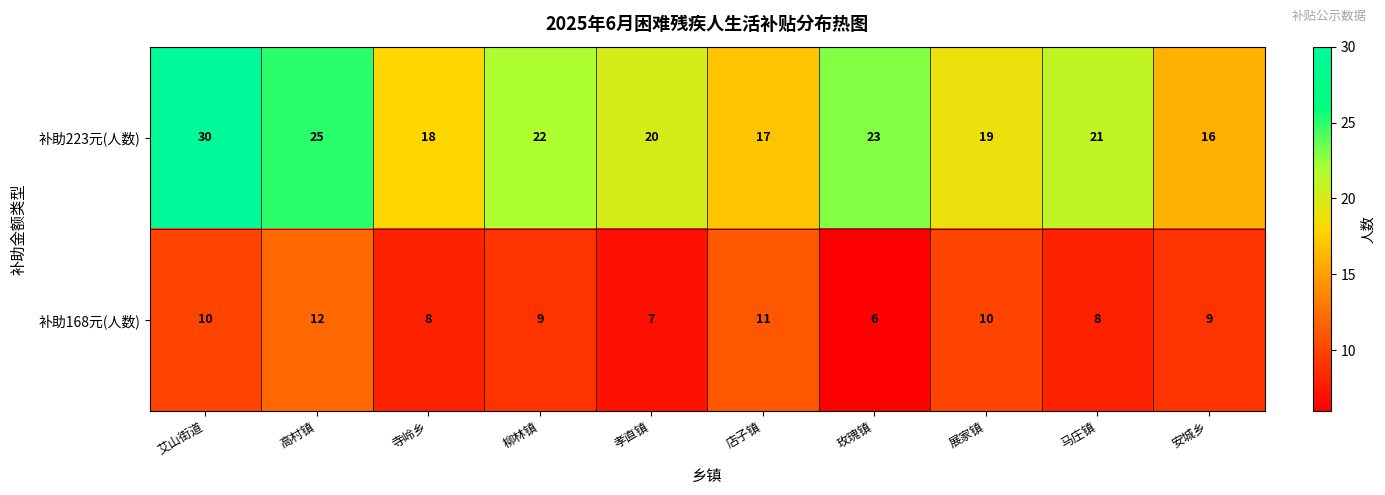

Which label corresponds to the largest value in the chart?

艾山街道